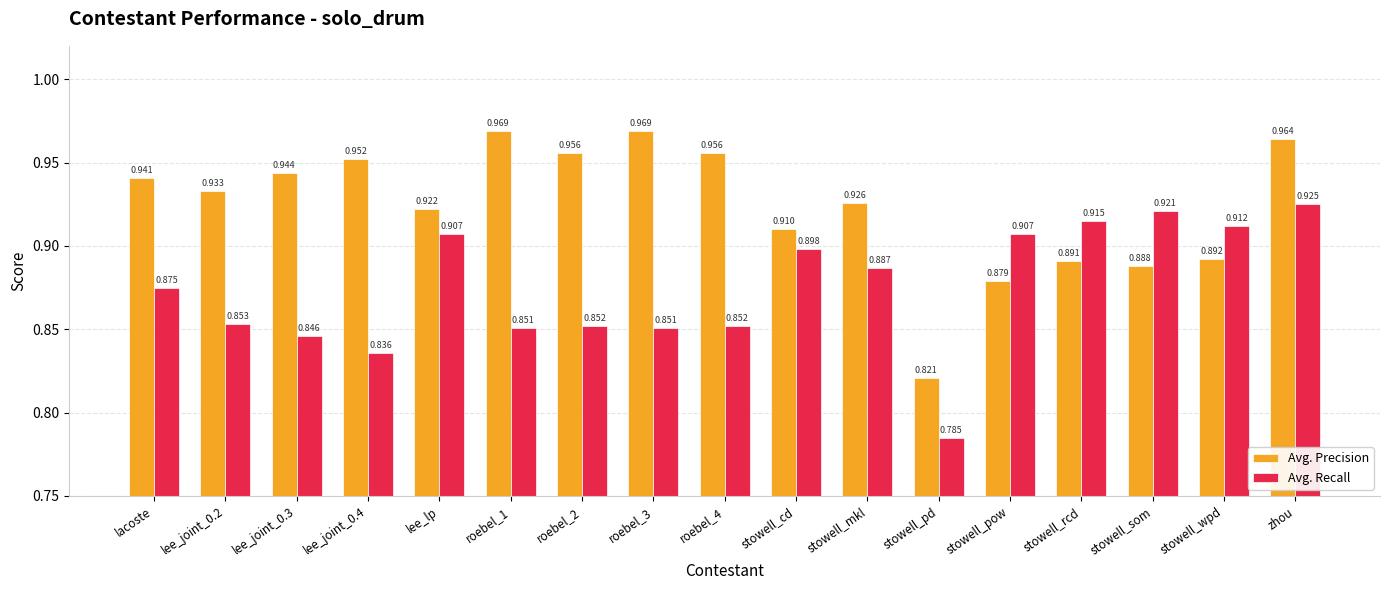

Which label corresponds to the smallest value in the chart?

stowell_pd